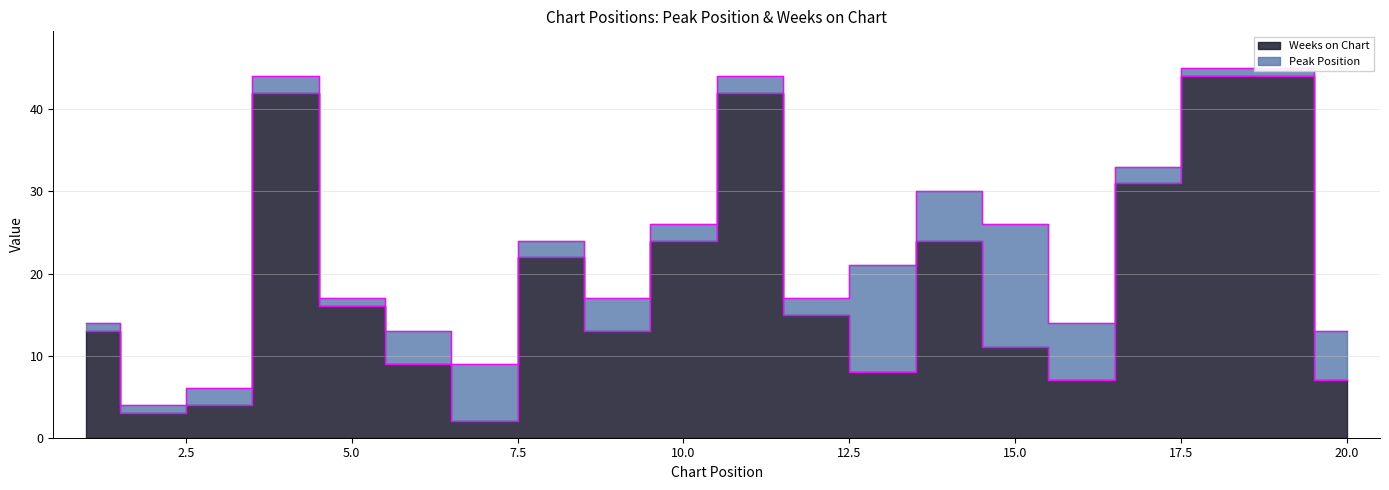

True or false: there are more than 1 points higher than both neighbors.

True